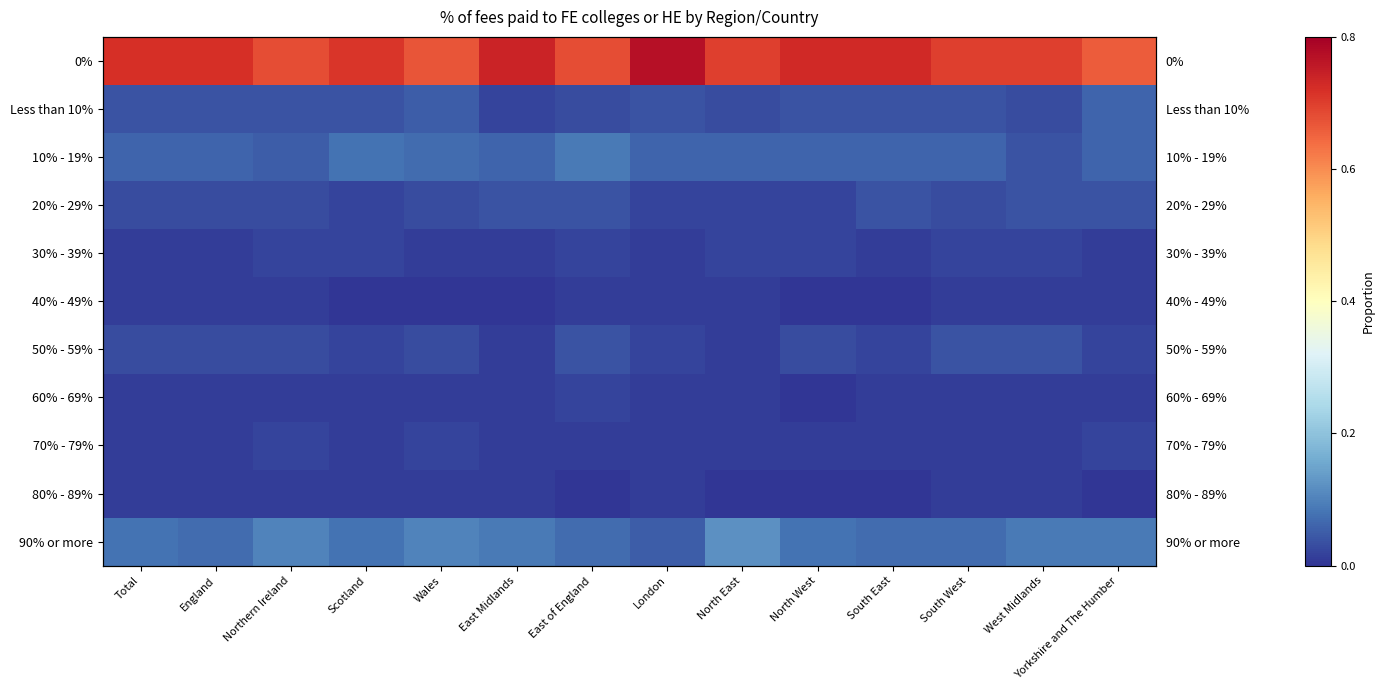

At which category is the sum across all series the highest?

Total